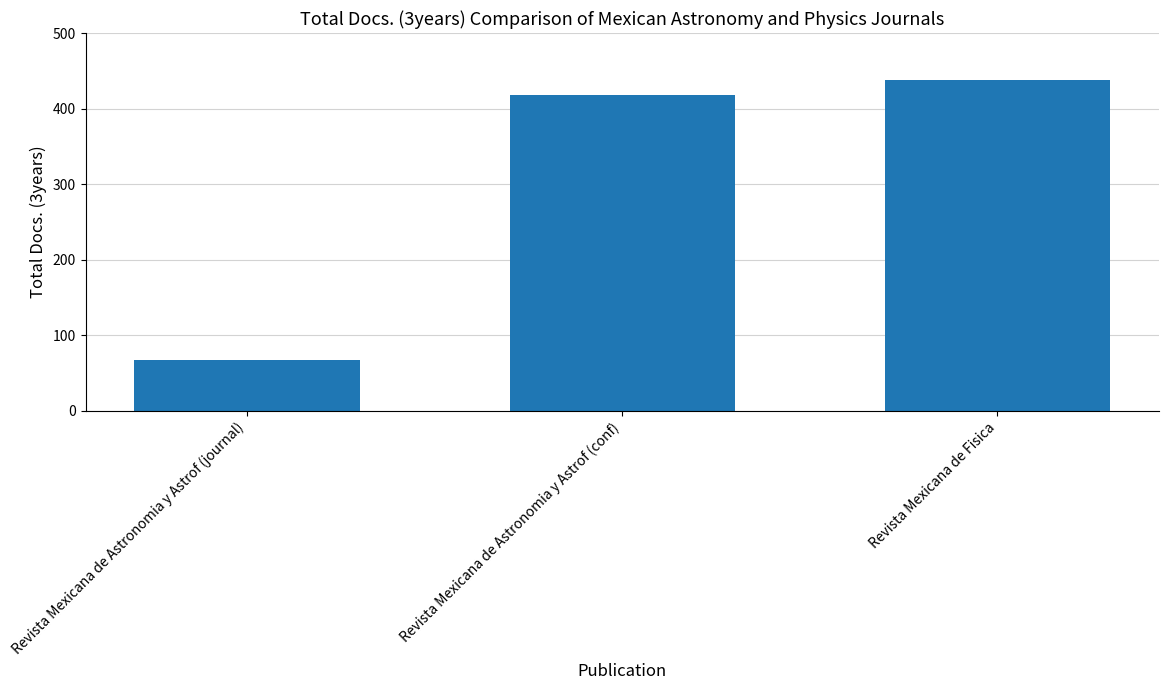

How many values are below 418?

1